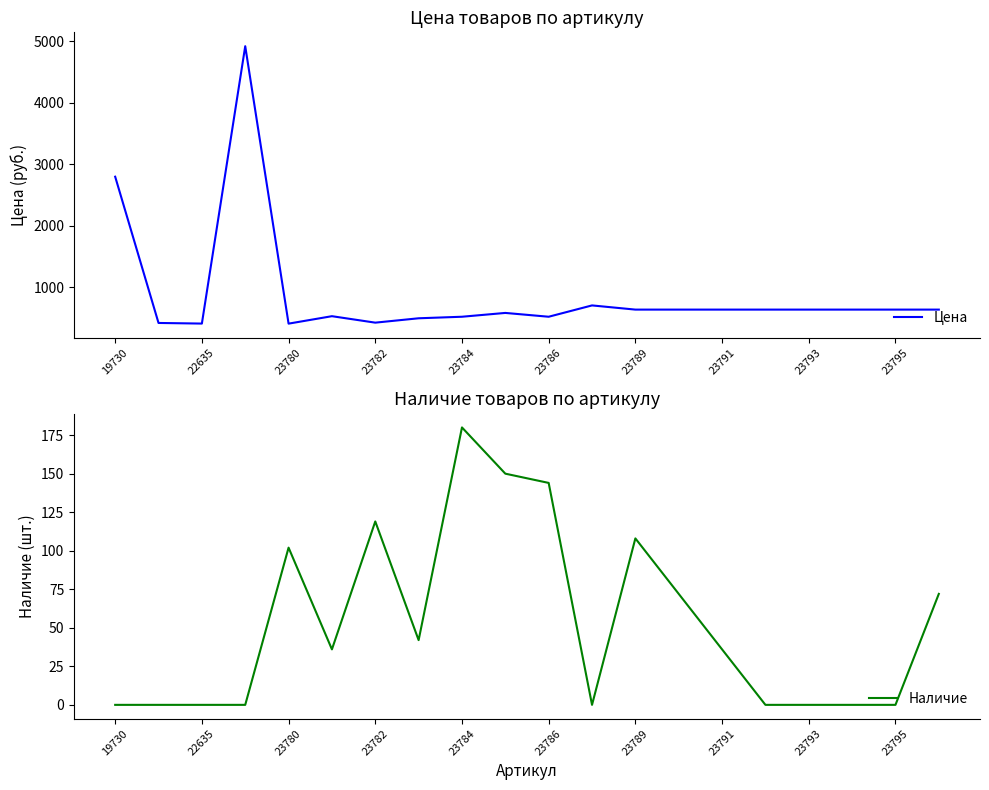

The Цена series shows 523 at 23786. True or false?

True